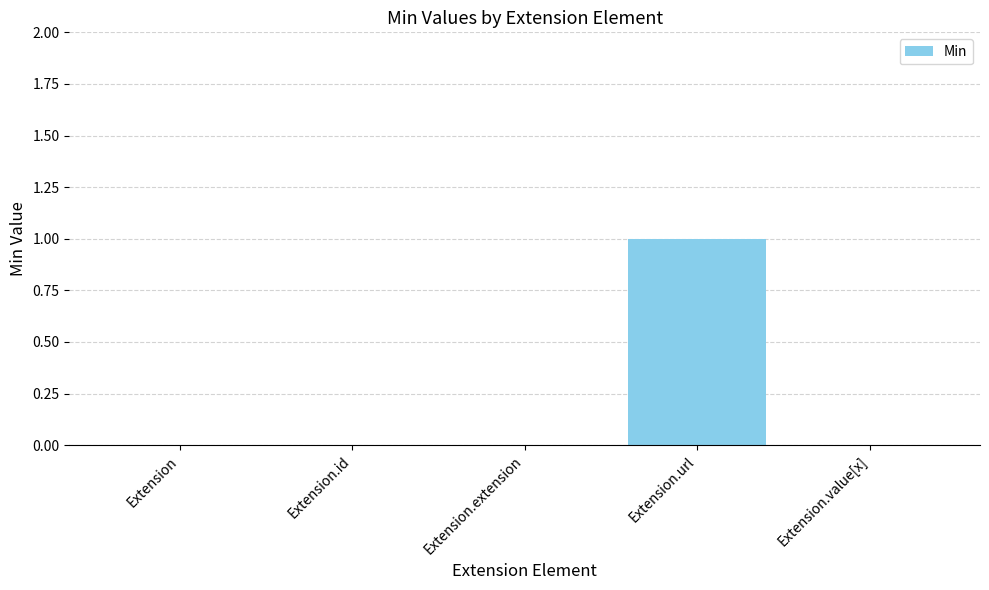

How many data points does each series have?

5